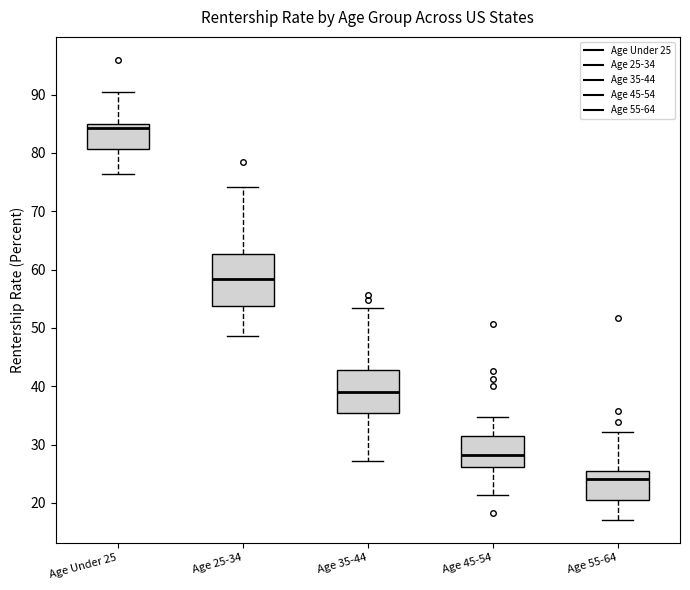

Where does the upper whisker of the box for Age 45-54 end on the y-axis? The values are not printed on the chart, so give them approximately, as read against the axis.

35